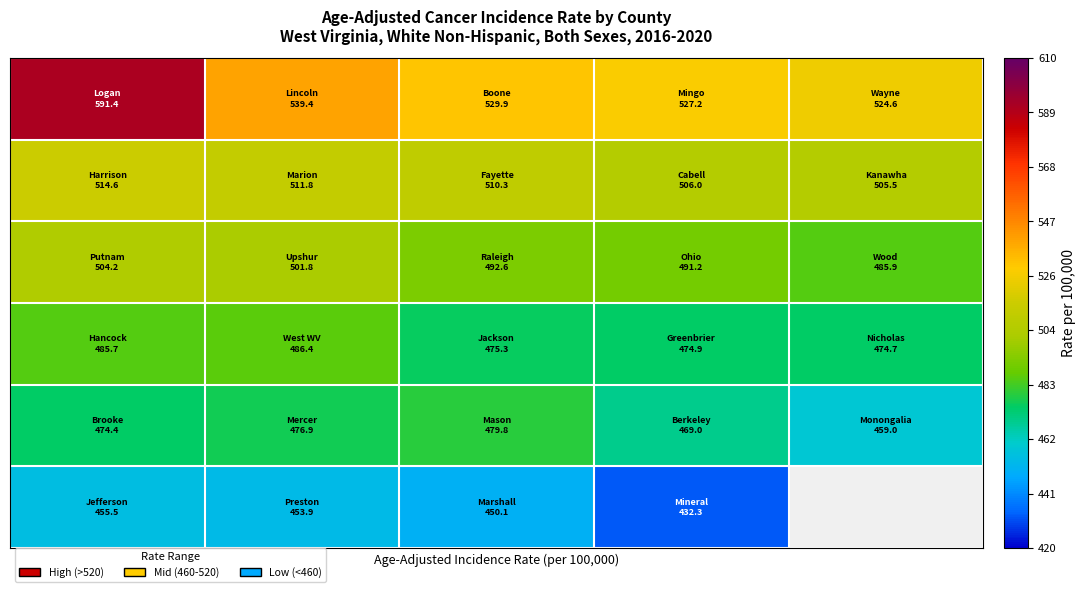

What is the smallest value displayed?

432.3